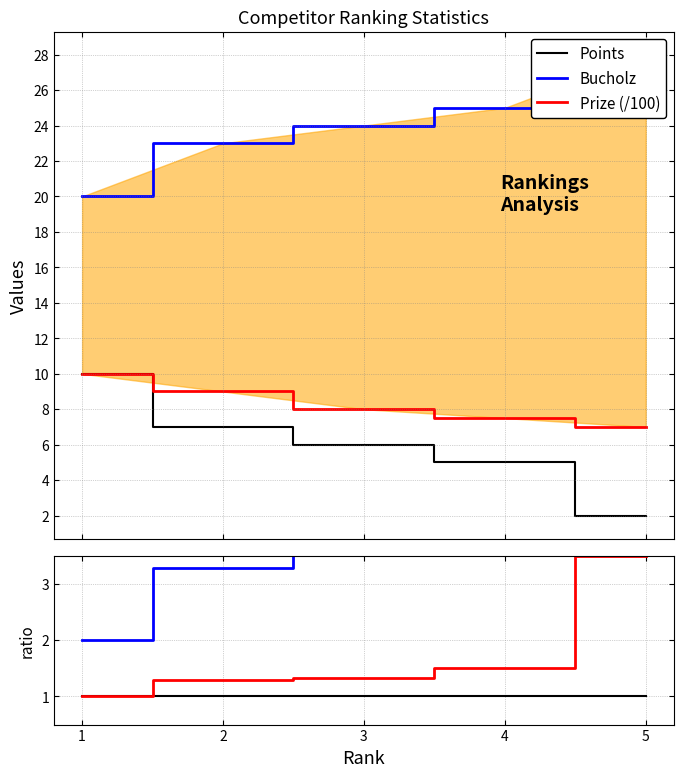

True or false: Prize (/100) and Points cross at least once.

False